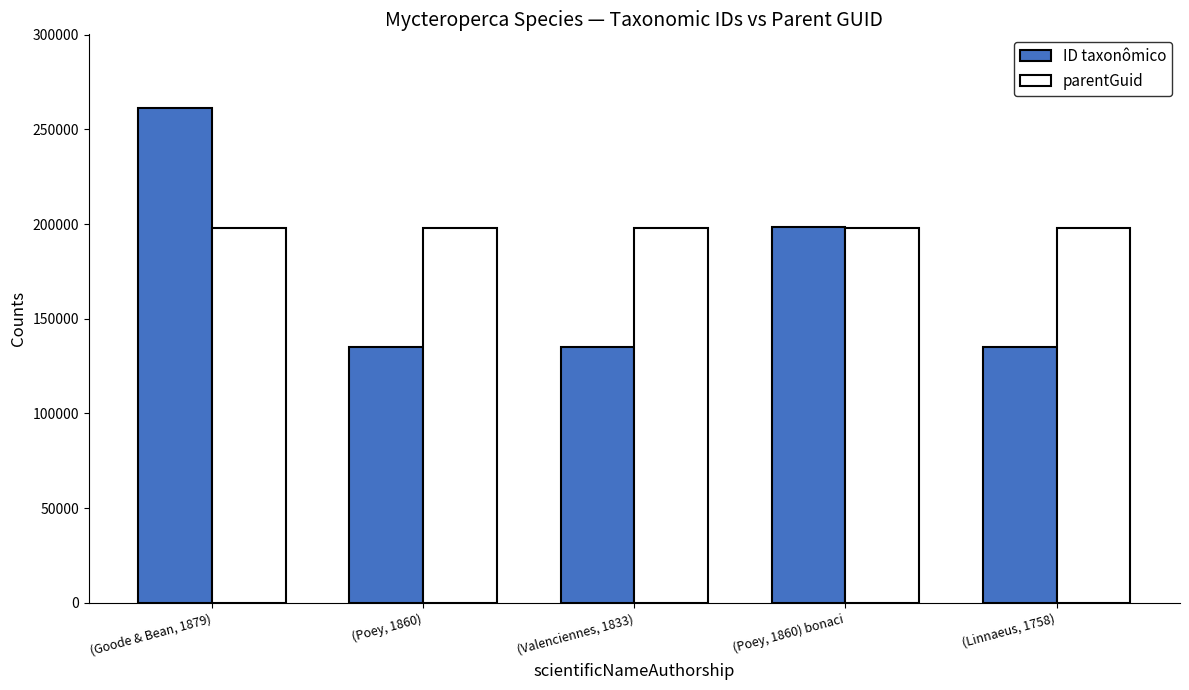

Count the number of data series in this chart.

2